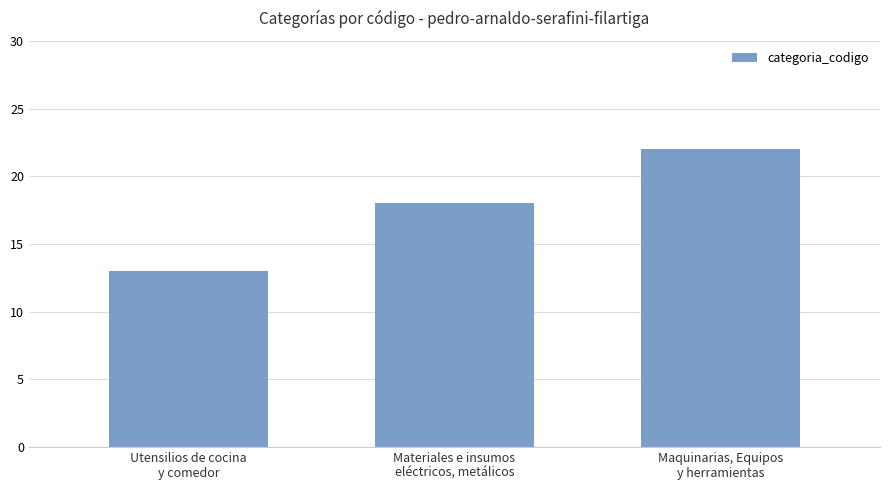

What is the value of the 2nd bar from the left?

18